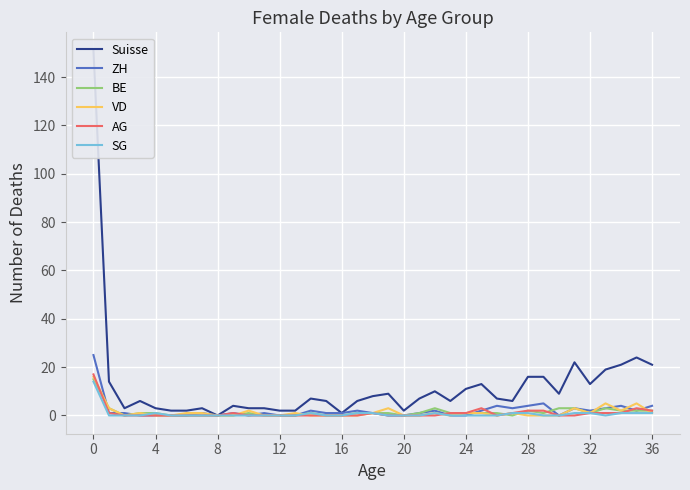

The value of ZH at 36 is 4. True or false?

True